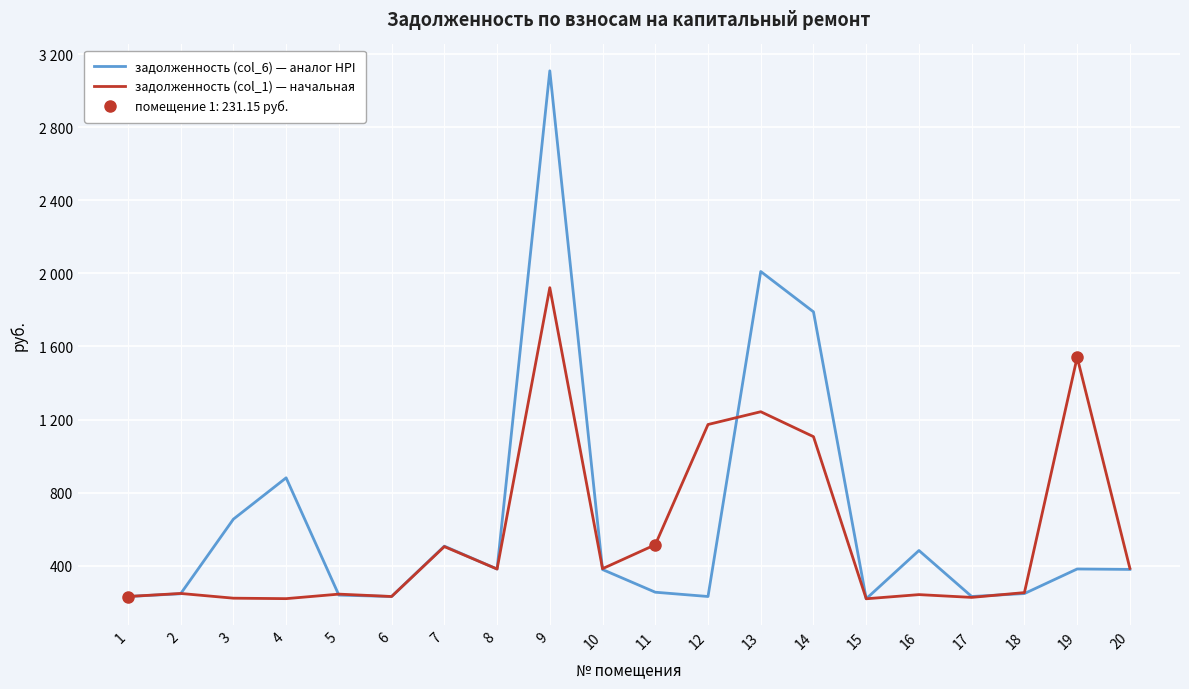

Where is the first local maximum for задолженность (col_6) — аналог HPI?

4